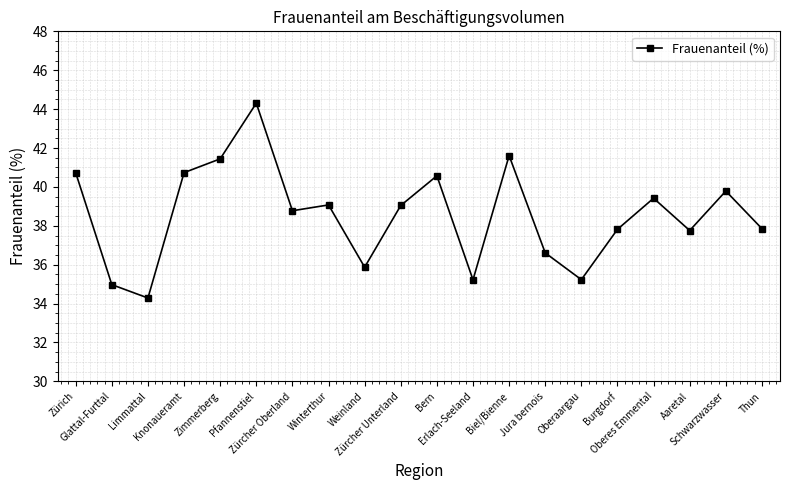

At which category does the chart reach its peak across all series?

Pfannenstiel